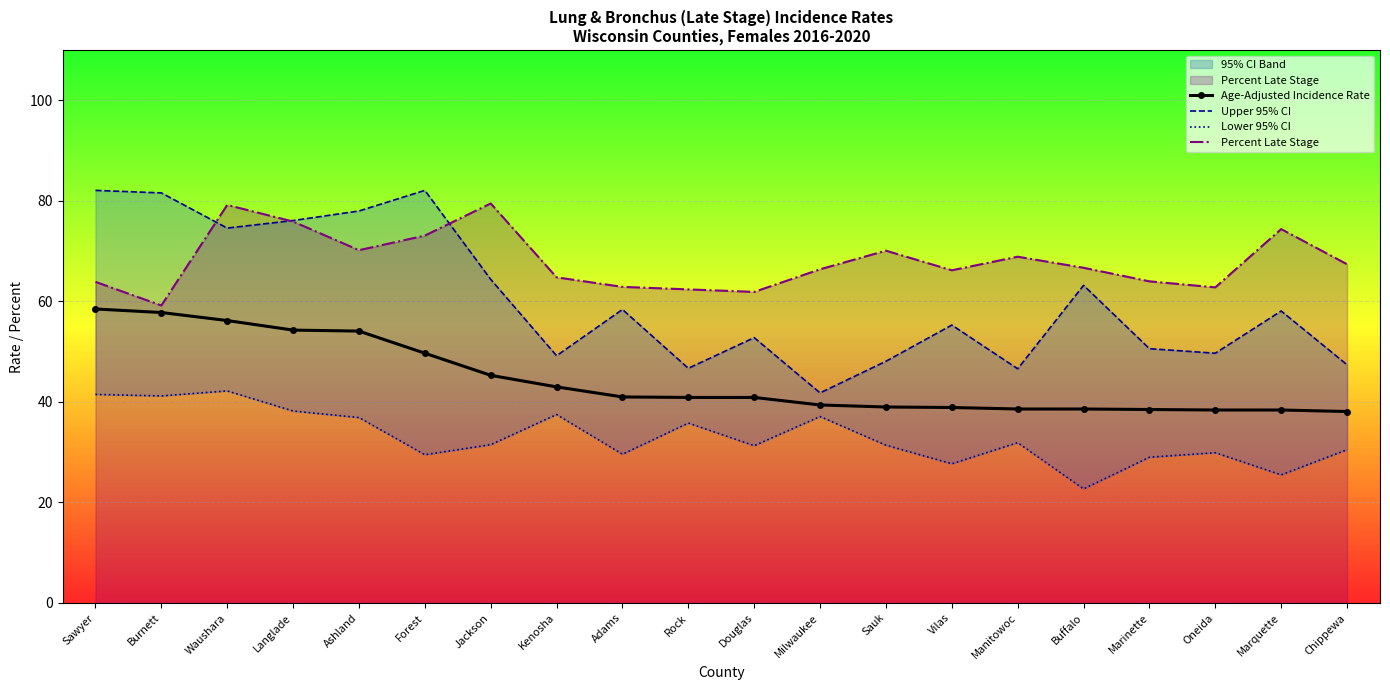

Reading left to right, list all the values displayed in this chart.

Age-Adjusted Incidence Rate: Sawyer=58.5	Burnett=57.8	Waushara=56.2	Langlade=54.3	Ashland=54.1	Forest=49.7	Jackson=45.3	Kenosha=43.0	Adams=41.0	Rock=40.9	Douglas=40.9	Milwaukee=39.4	Sauk=39.0	Vilas=38.9	Manitowoc=38.6	Buffalo=38.6	Marinette=38.5	Oneida=38.4	Marquette=38.4	Chippewa=38.1
Upper 95% CI: Sawyer=82.1	Burnett=81.6	Waushara=74.6	Langlade=76.1	Ashland=78.0	Forest=82.1	Jackson=64.4	Kenosha=49.2	Adams=58.4	Rock=46.7	Douglas=52.8	Milwaukee=41.8	Sauk=48.1	Vilas=55.3	Manitowoc=46.6	Buffalo=63.2	Marinette=50.6	Oneida=49.7	Marquette=58.1	Chippewa=47.4
Lower 95% CI: Sawyer=41.5	Burnett=41.2	Waushara=42.2	Langlade=38.2	Ashland=36.9	Forest=29.5	Jackson=31.5	Kenosha=37.5	Adams=29.6	Rock=35.8	Douglas=31.3	Milwaukee=37.1	Sauk=31.4	Vilas=27.7	Manitowoc=31.9	Buffalo=22.7	Marinette=29.0	Oneida=29.9	Marquette=25.5	Chippewa=30.5
Percent Late Stage: Sawyer=63.9	Burnett=59.2	Waushara=79.2	Langlade=75.9	Ashland=70.2	Forest=73.1	Jackson=79.5	Kenosha=64.8	Adams=62.9	Rock=62.4	Douglas=61.9	Milwaukee=66.4	Sauk=70.1	Vilas=66.2	Manitowoc=68.9	Buffalo=66.7	Marinette=64.0	Oneida=62.8	Marquette=74.4	Chippewa=67.4